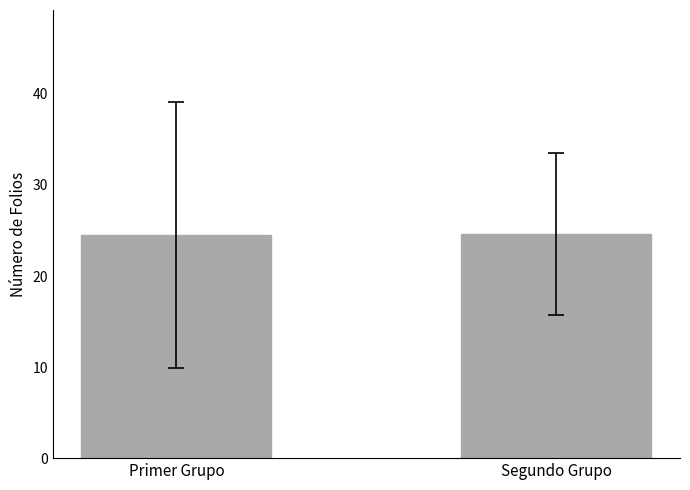

What is the sum of all values?

49.1